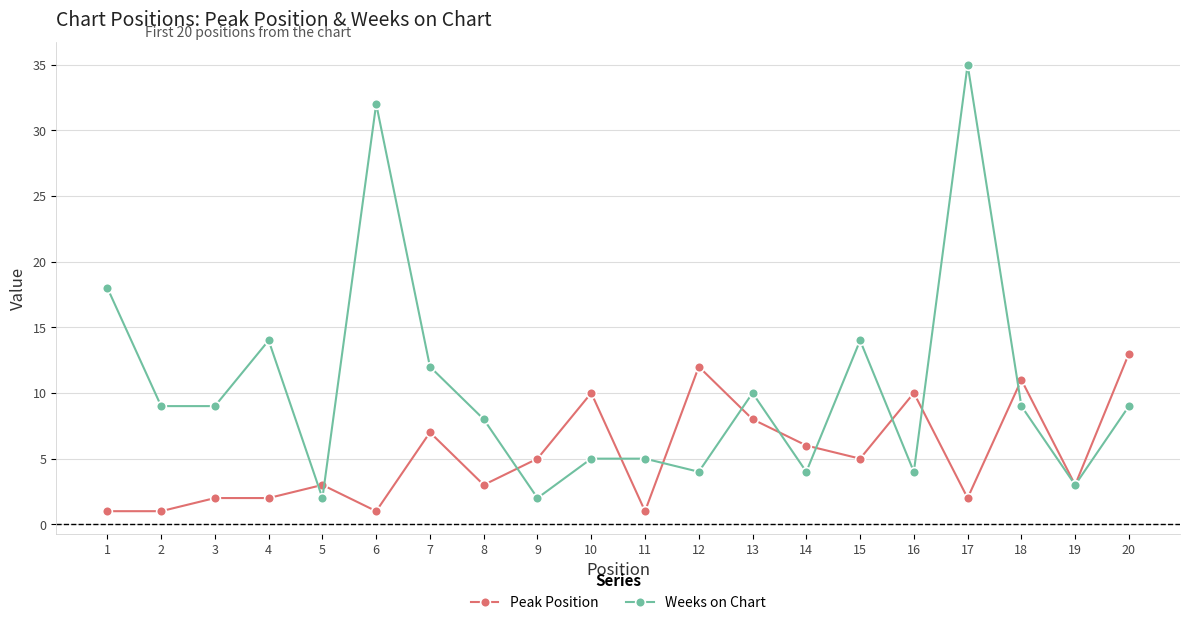

What is the difference between the Weeks on Chart values at 11 and 14?

1